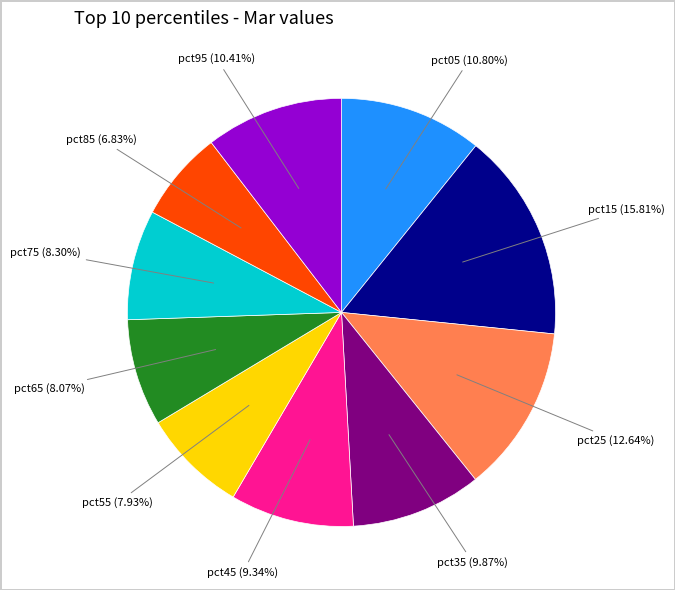

How many slices are in this pie chart?

10